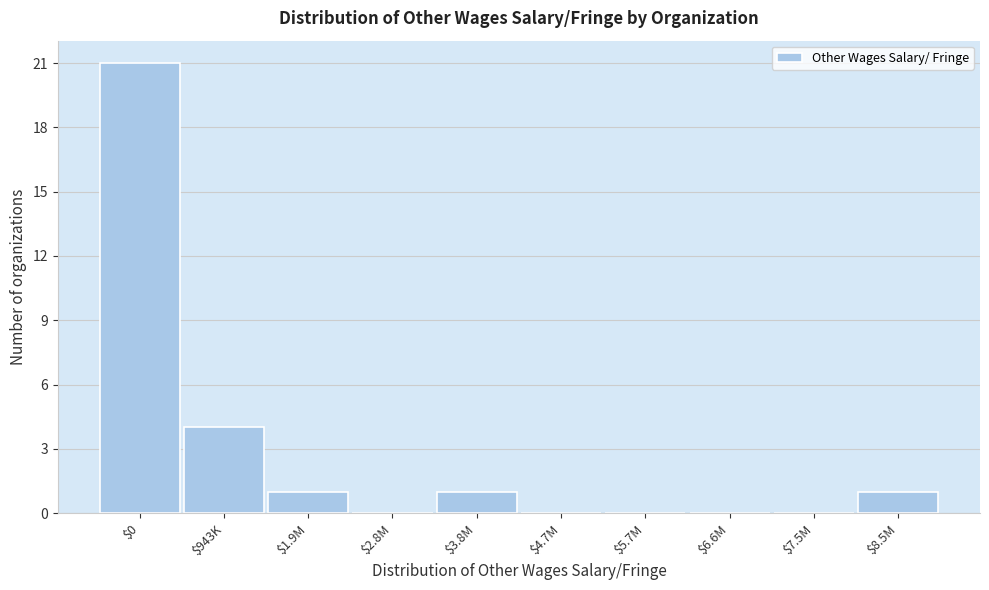

At which label is the value closest to 10?

$943K